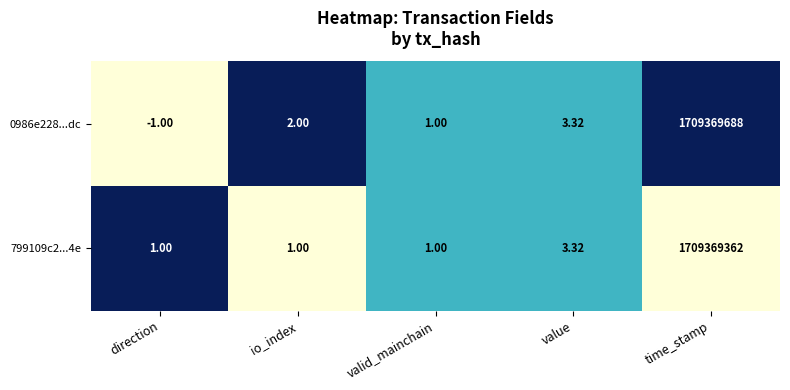

Is the value of 799109c2...4e at io_index greater than the value of 0986e228...dc at direction?

Yes